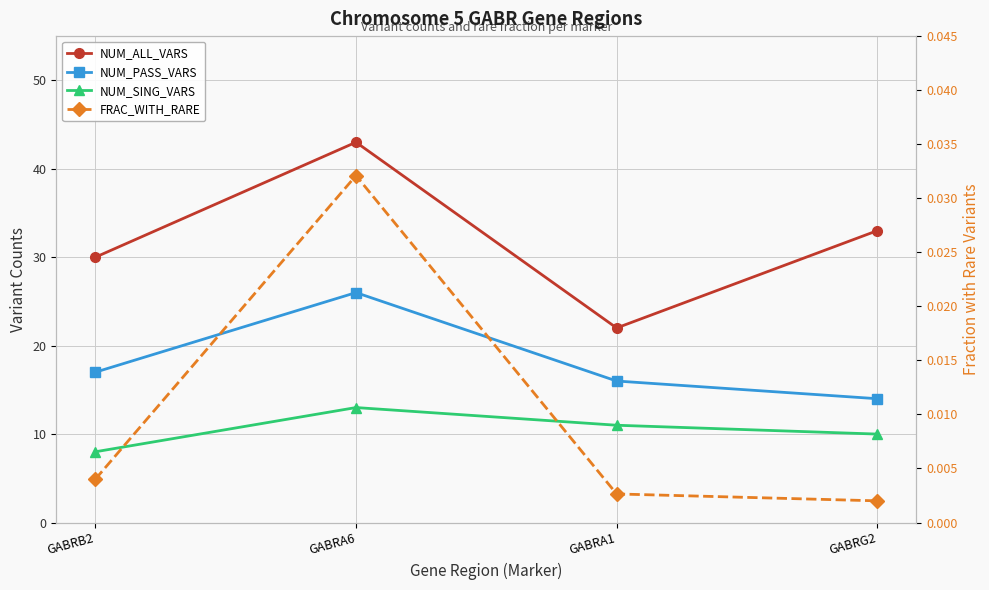

Reading left to right, what are all the values shown in this chart?

NUM_ALL_VARS: GABRB2=30.0	GABRA6=43.0	GABRA1=22.0	GABRG2=33.0
NUM_PASS_VARS: GABRB2=17.0	GABRA6=26.0	GABRA1=16.0	GABRG2=14.0
NUM_SING_VARS: GABRB2=8.0	GABRA6=13.0	GABRA1=11.0	GABRG2=10.0
FRAC_WITH_RARE: GABRB2=0.0	GABRA6=0.0	GABRA1=0.0	GABRG2=0.0